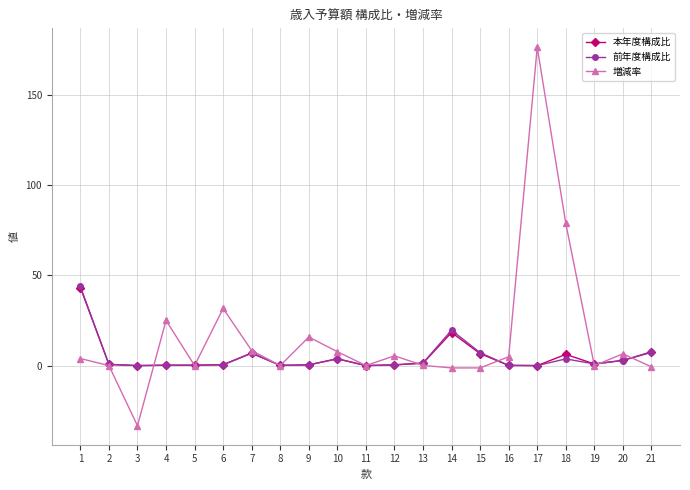

Which series has the largest total across all categories?

増減率